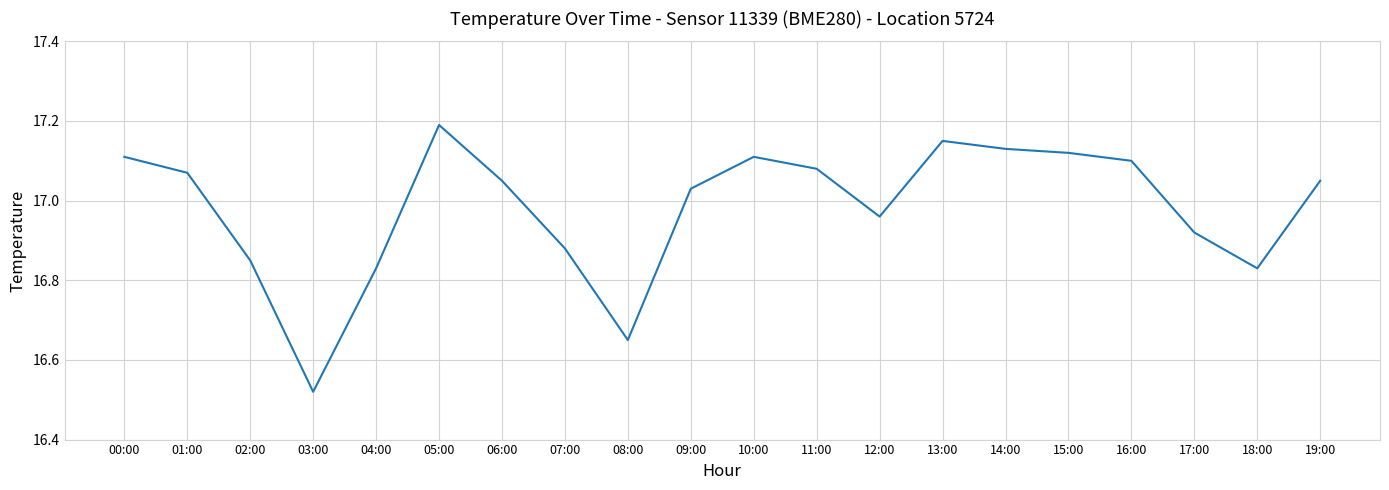

What is the difference between the maximum and minimum values?

0.7